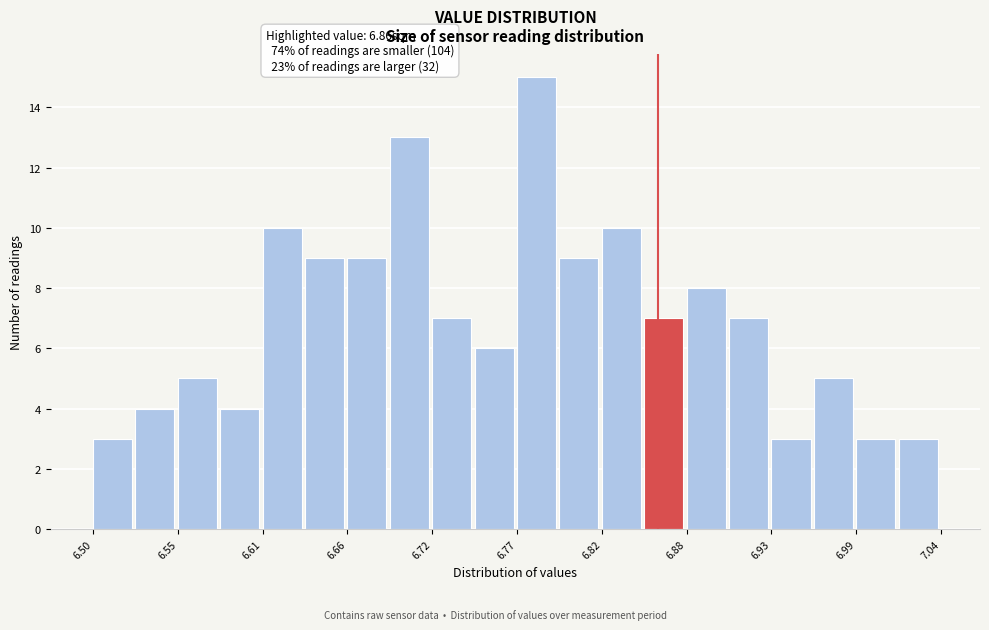

Read against the x-axis, roughly where is the centre of the tallest bar?

6.78